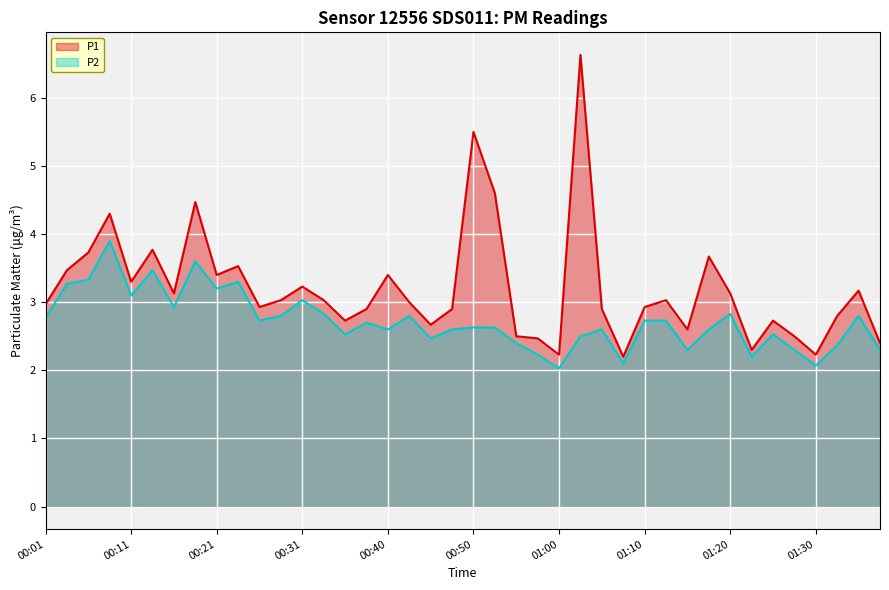

In P1, how many points are higher than both neighbors (excluding endpoints)?

12